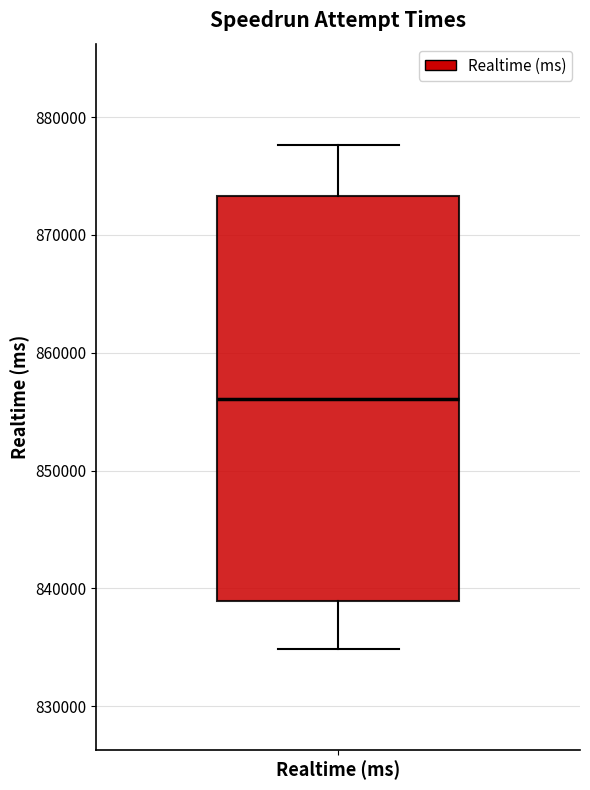

Transcribe this box plot: give where the median line is, the range the box spans, and where the two whiskers end, as read against the y-axis. The values are not printed on the chart, so give them approximately, as read against the axis.

median 856000, box 839000 to 873000, whiskers 835000 to 878000